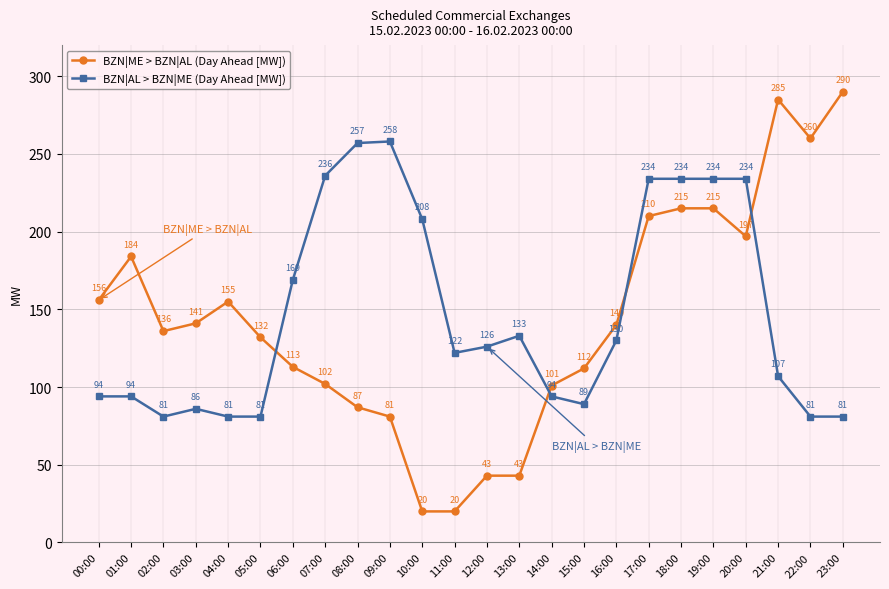

At how many categories does at least one series exceed 116?

22